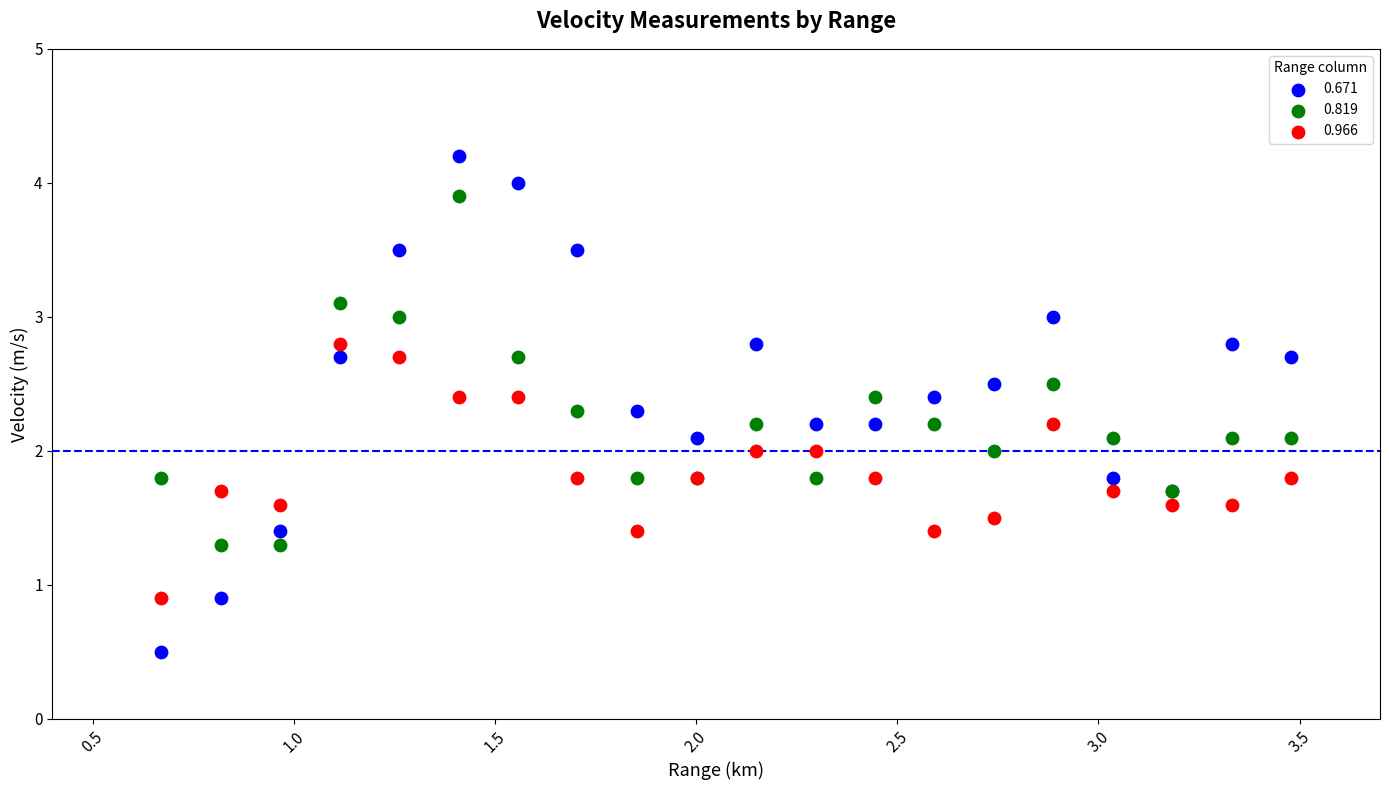

Which series has the widest spread of Y values?

0.671